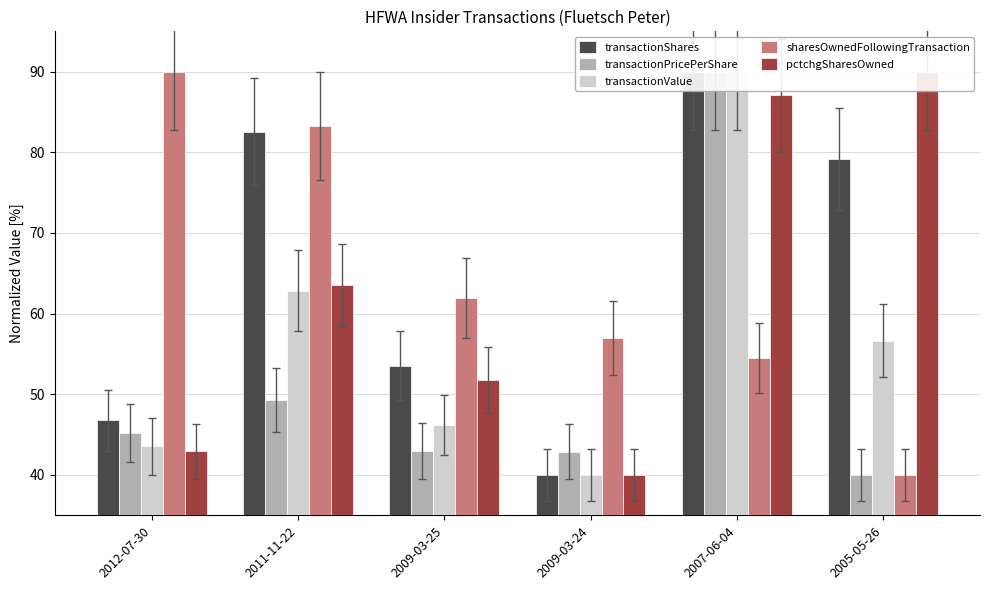

Where does the transactionPricePerShare series first go above 45?

2012-07-30